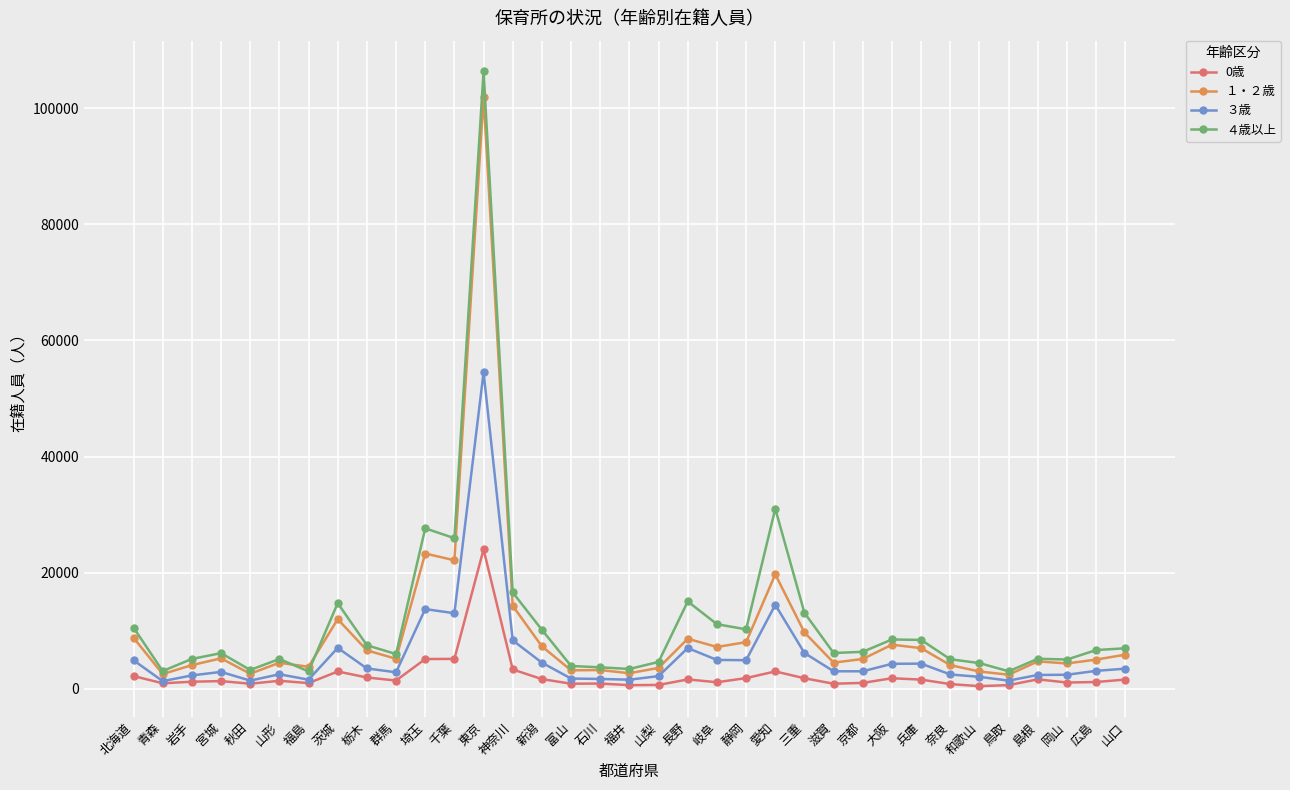

At which label does ４歳以上 reach its peak?

東京